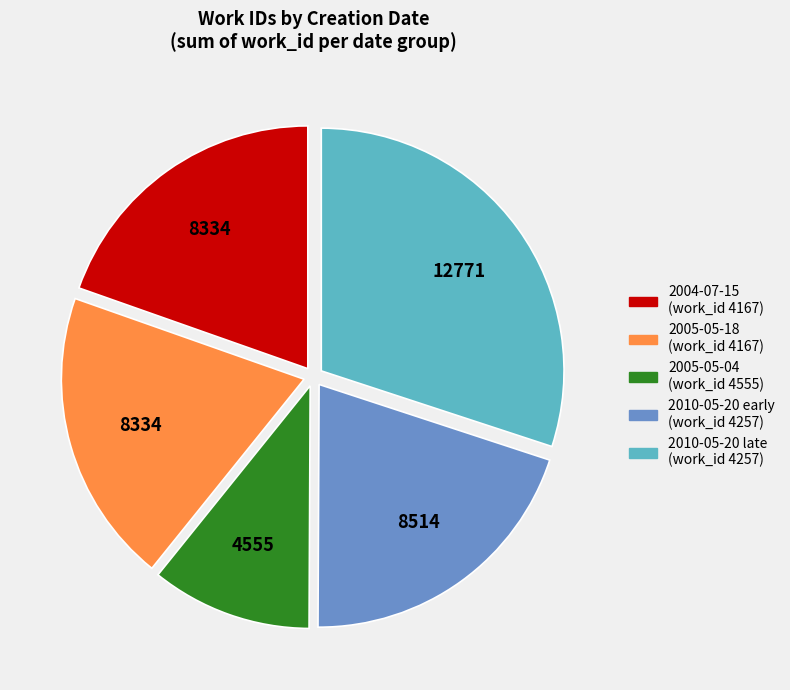

How many slices are in this pie chart?

5